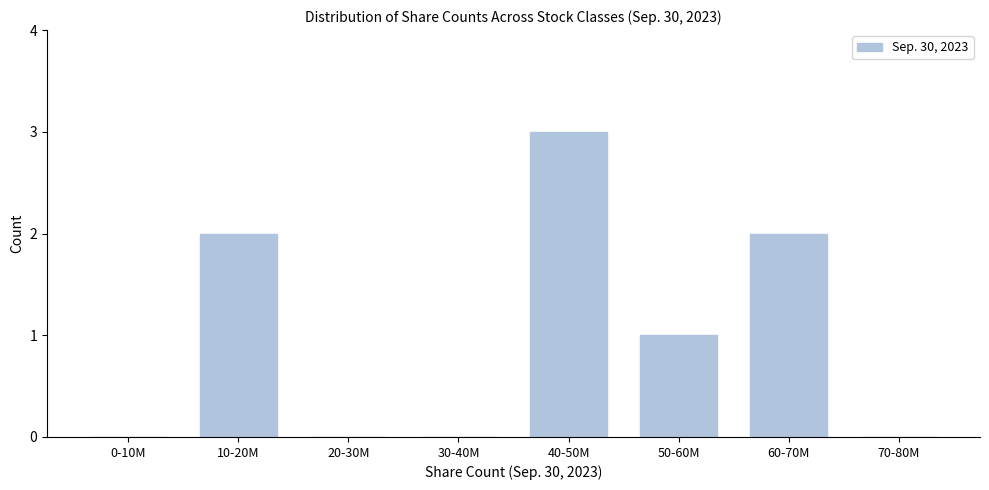

Reading left to right, what are all the values shown in this chart?

0-10M=0	10-20M=2	20-30M=0	30-40M=0	40-50M=3	50-60M=1	60-70M=2	70-80M=0